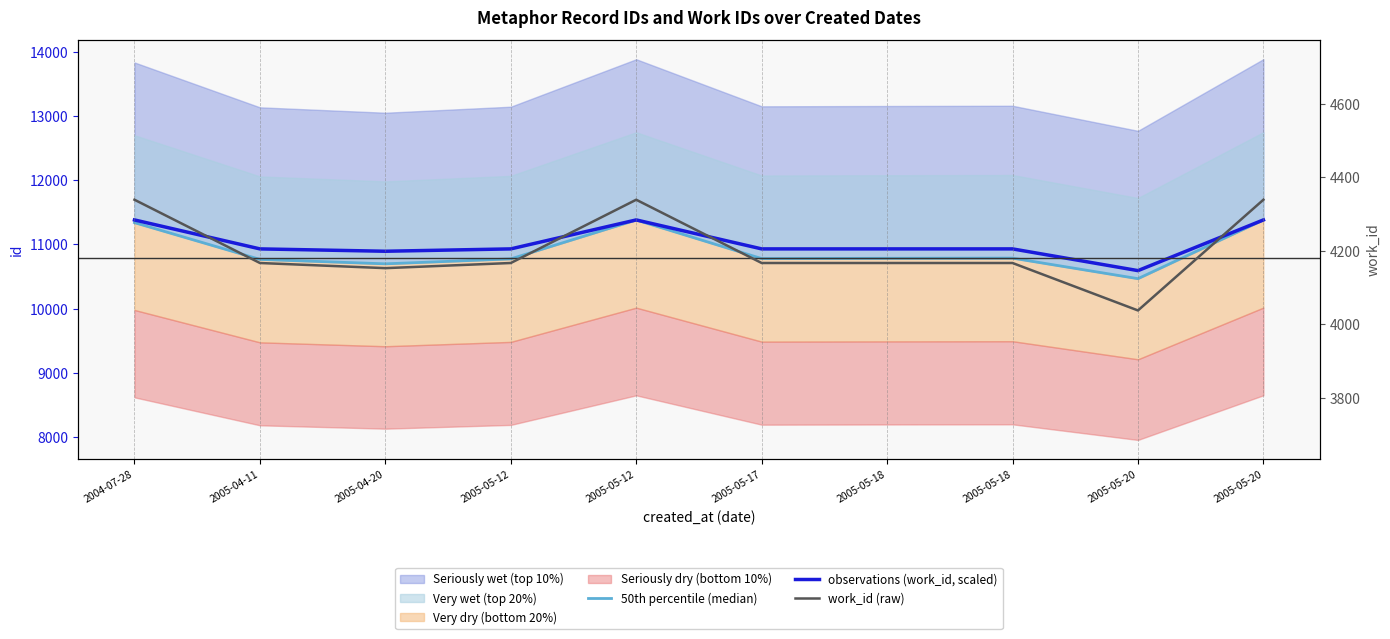

What is the label of the 6th point from the left?

2005-05-17